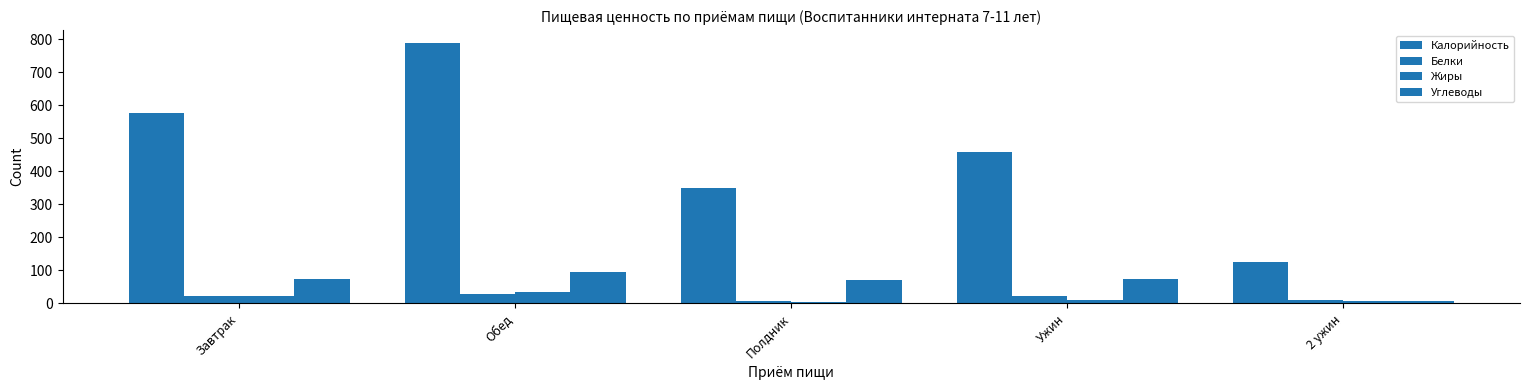

At which category is the sum across all series the highest?

Обед